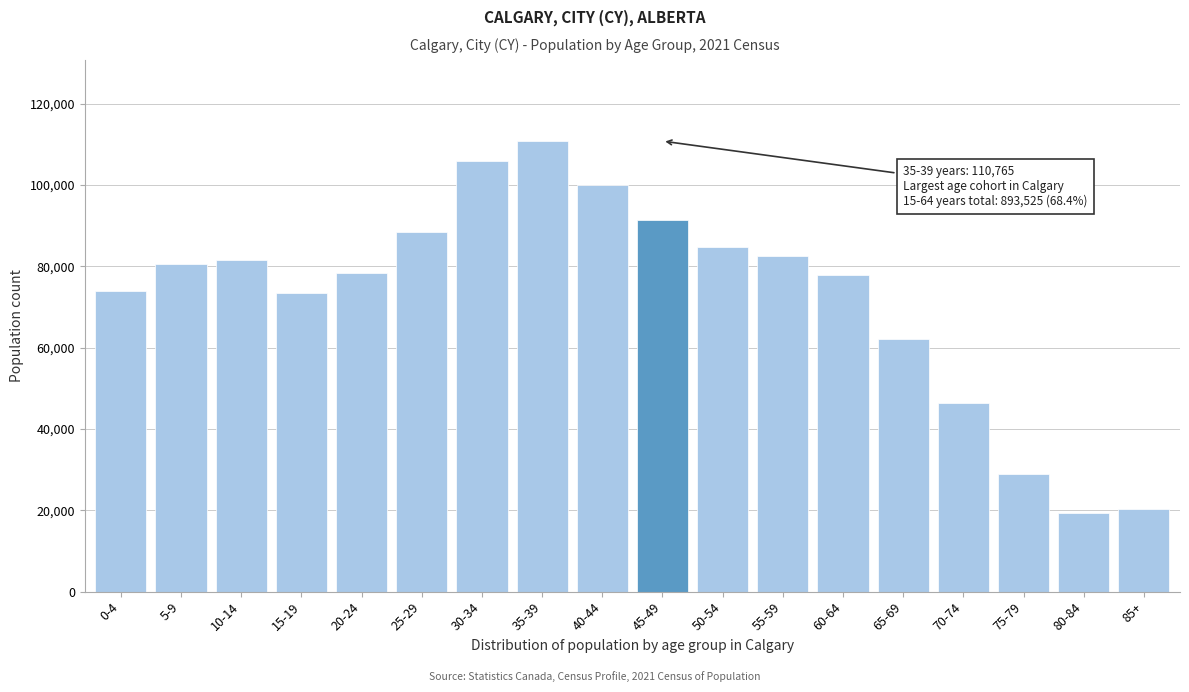

What is the sum of the values at 10-14 and 65-69?

143545